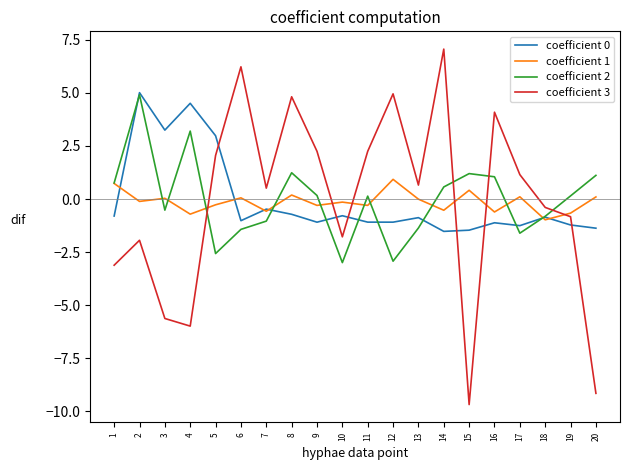

Is it true that coefficient 3 equals 7.1 at 14?

True